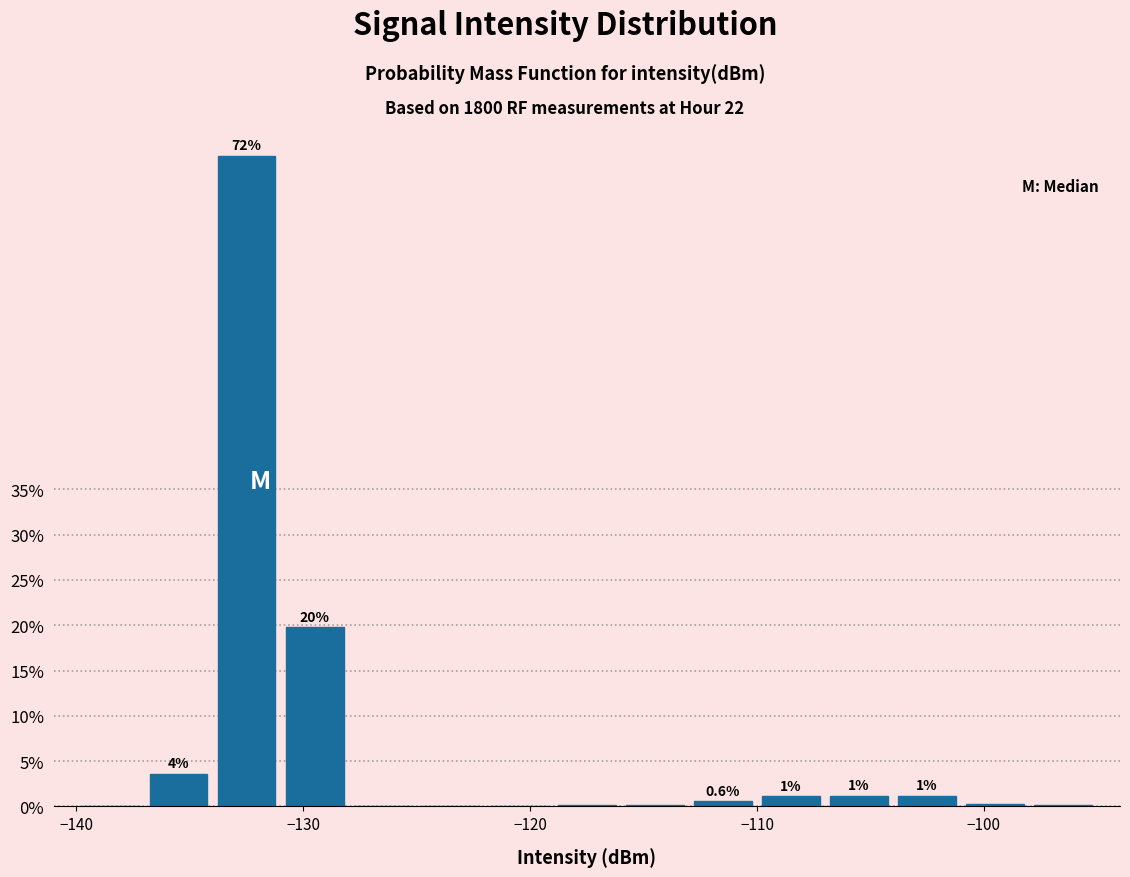

Read against the x-axis, roughly where is the centre of the tallest bar?

-132